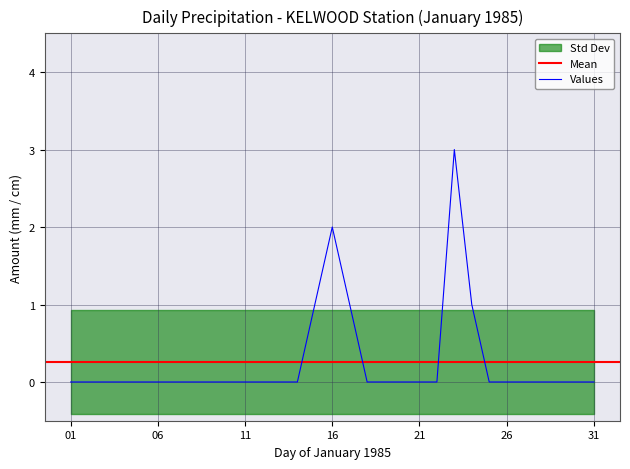

Is this an area chart (filled region under the line)?

No